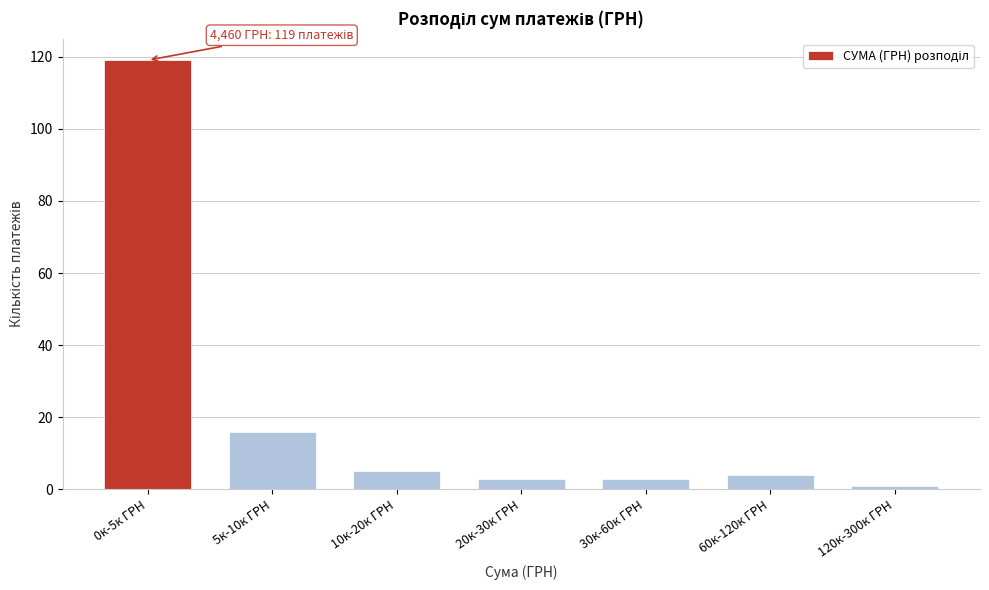

Reading left to right, what are all the values shown in this chart?

119	16	5	3	3	4	1